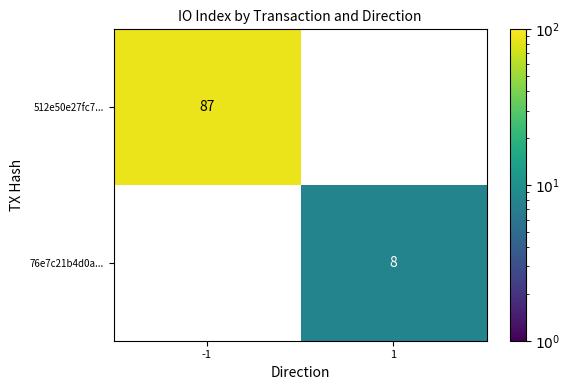

Which category has the highest value across all series?

-1